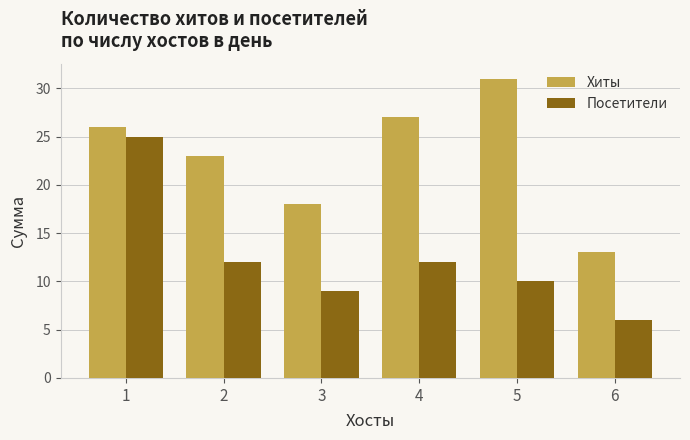

List the series in order of their overall mean, lowest first.

Посетители, Хиты